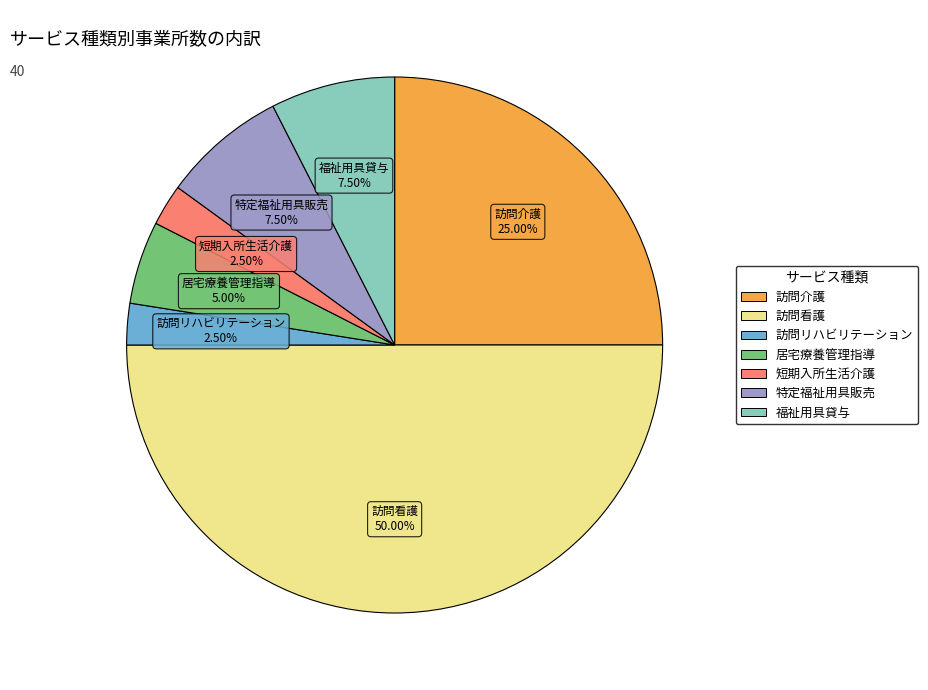

What percentage is the 訪問看護 slice, to the nearest percent?

50%